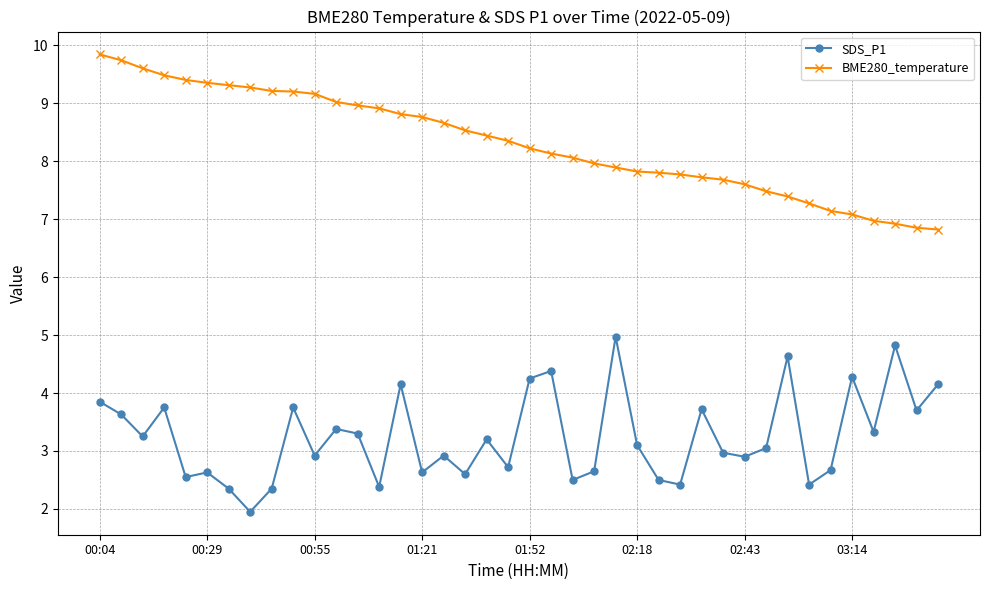

How many interior local valleys does the SDS_P1 series have?

14